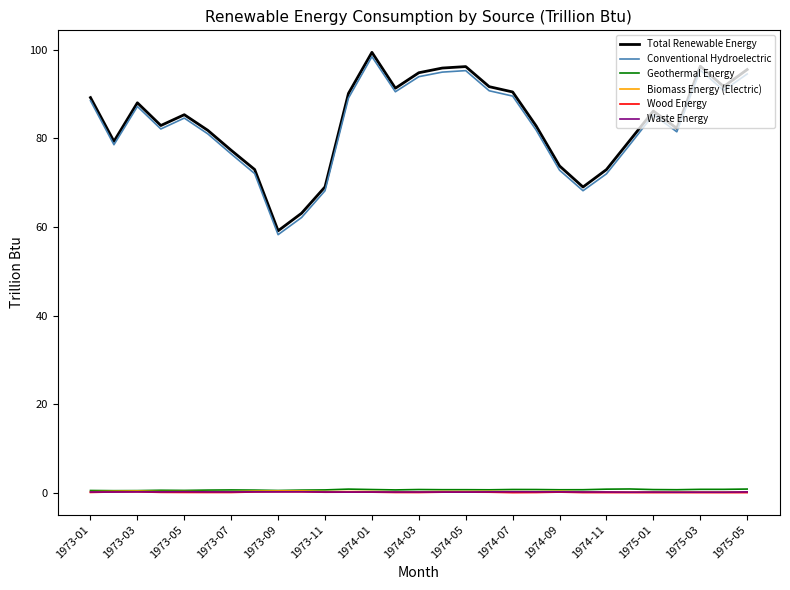

True or false: Biomass Energy (Electric) and Waste Energy intersect in this chart.

False